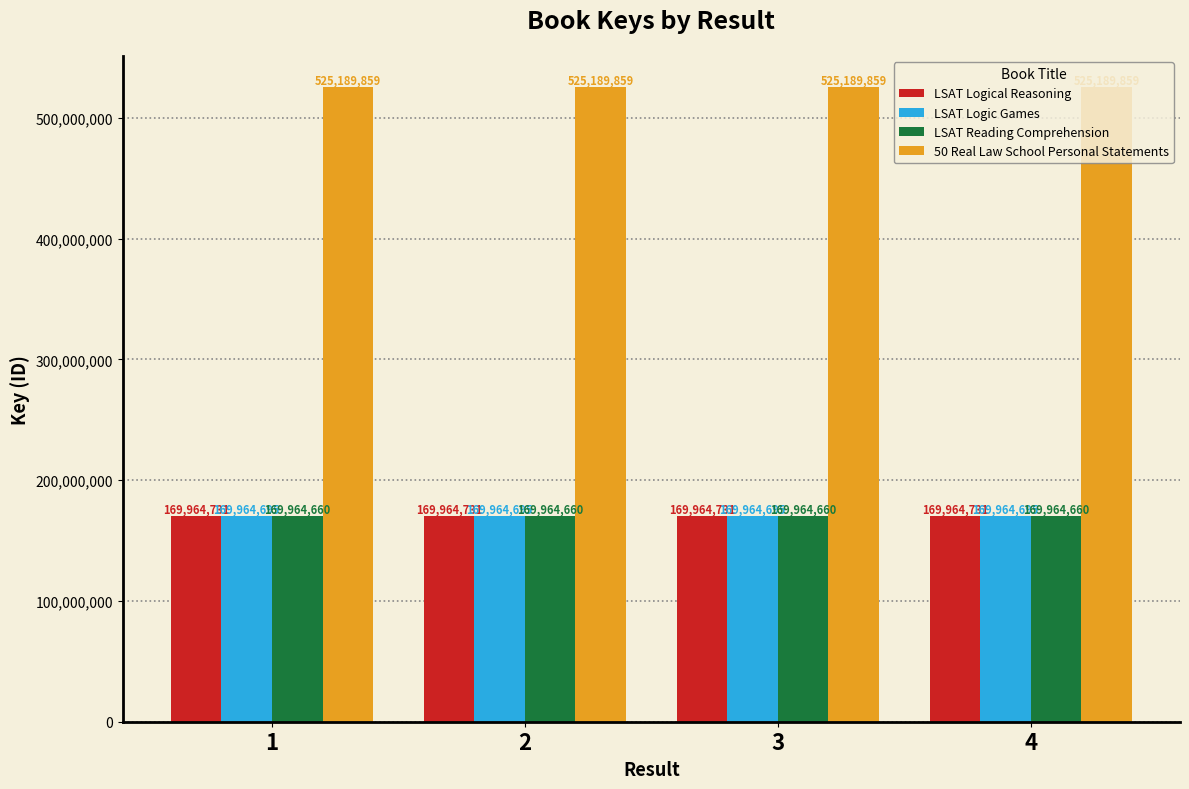

What is the minimum value shown in the chart?

169964660